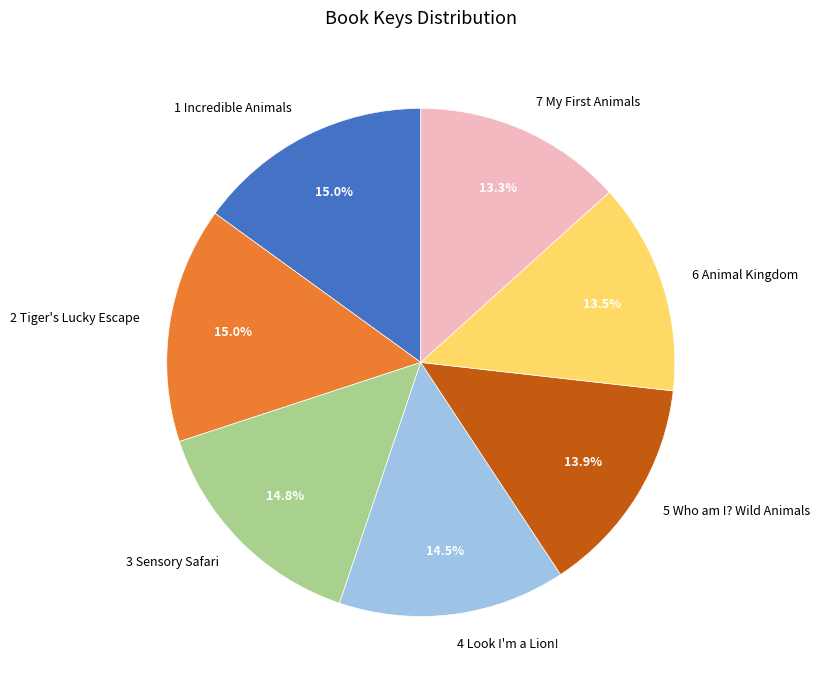

Is 4 Look I'm a Lion! the majority of the pie?

No